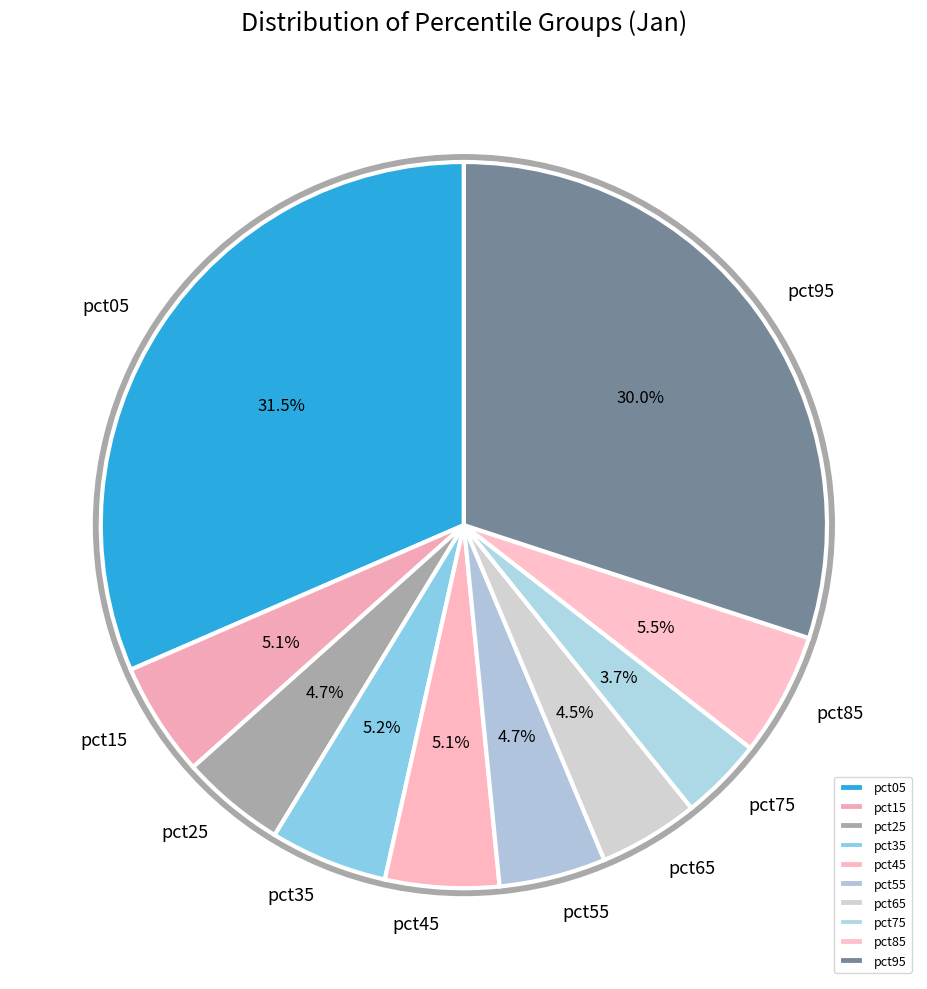

Which category has the biggest portion of the pie?

pct05